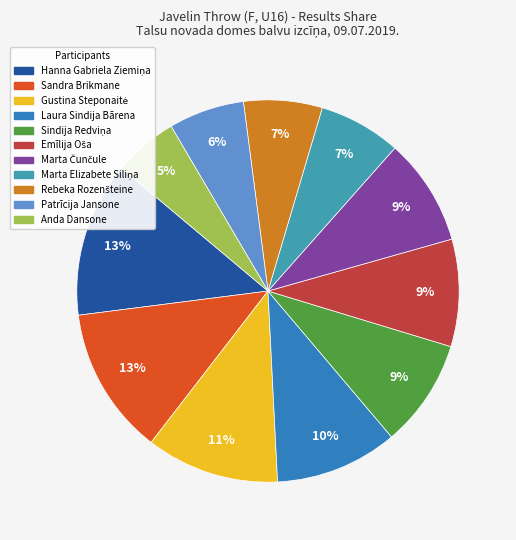

How many slices are in this pie chart?

11